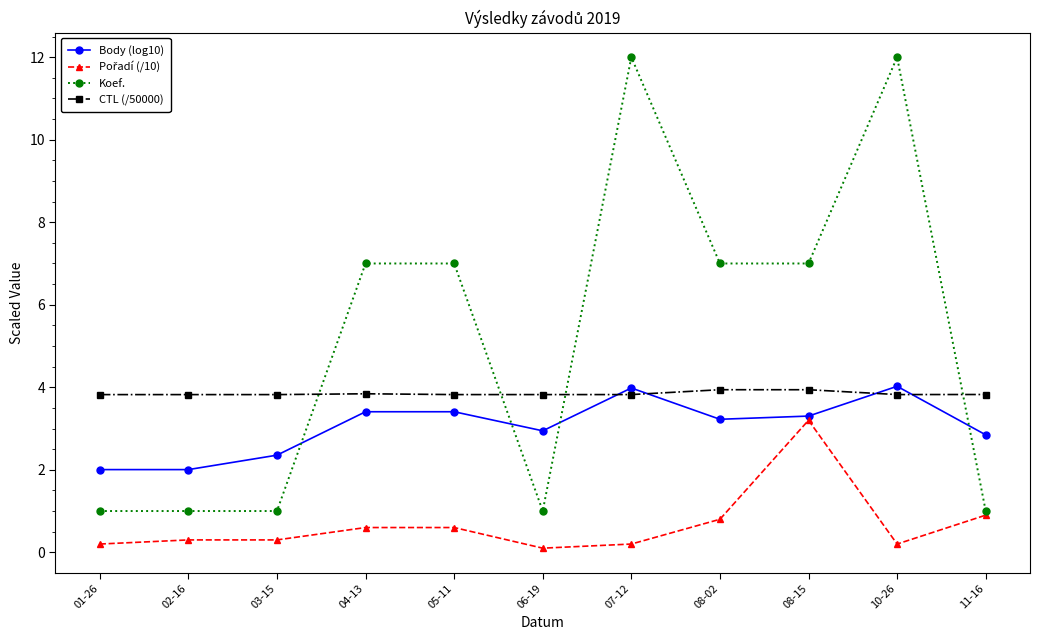

True or false: Body (log10) has more than 0 interior local peaks.

True